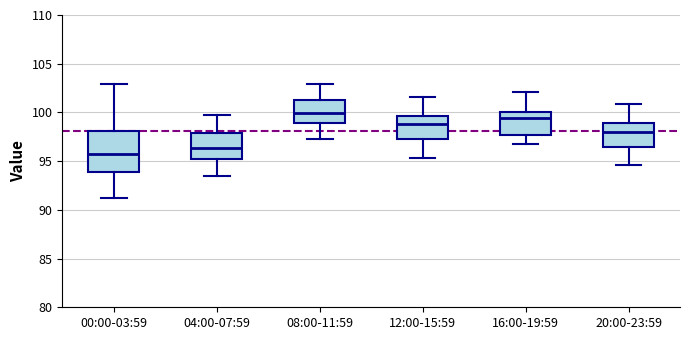

Reading left to right, read every box against the y-axis: the position of its median line, the range the box covers, and the ends of its whiskers. The values are not printed on the chart, so give them approximately, as read against the axis.

00:00-03:59: median 95.5, box 94.0 to 98.0, whiskers 91.0 to 103.0
04:00-07:59: median 96.5, box 95.0 to 98.0, whiskers 93.5 to 100.0
08:00-11:59: median 100.0, box 99.0 to 101.5, whiskers 97.0 to 103.0
12:00-15:59: median 99.0, box 97.0 to 99.5, whiskers 95.5 to 101.5
16:00-19:59: median 99.5, box 97.5 to 100.0, whiskers 97.0 to 102.0
20:00-23:59: median 98.0, box 96.5 to 99.0, whiskers 94.5 to 101.0